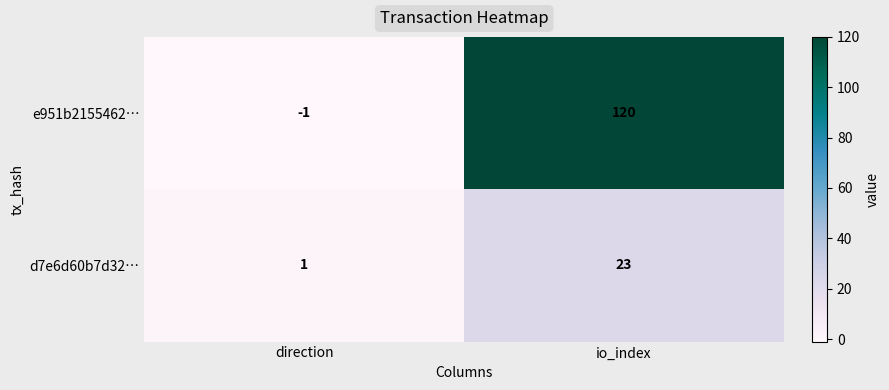

True or false: d7e6d60b7d32… has a value of 2 at direction.

False